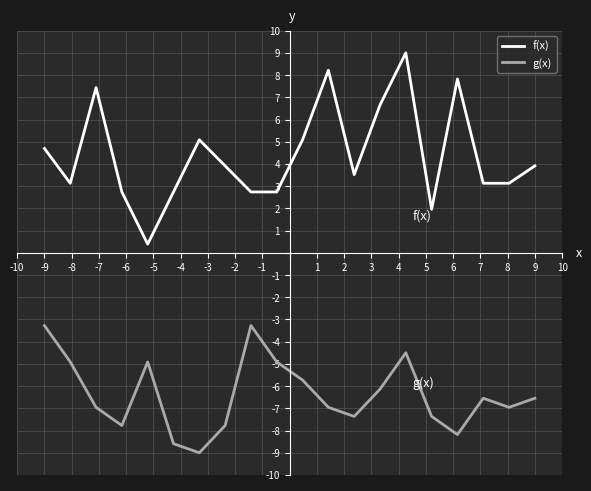

List the series in order of their peak value, highest first.

f(x), g(x)